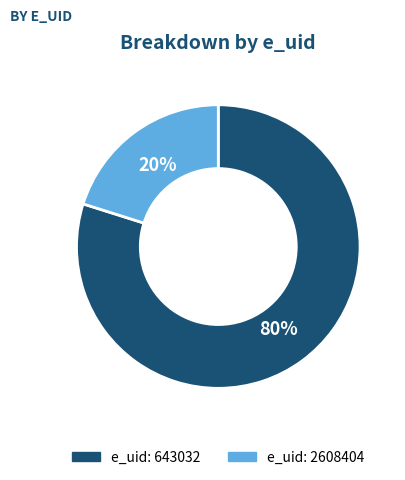

Is there any slice that represents more than half of the pie?

Yes